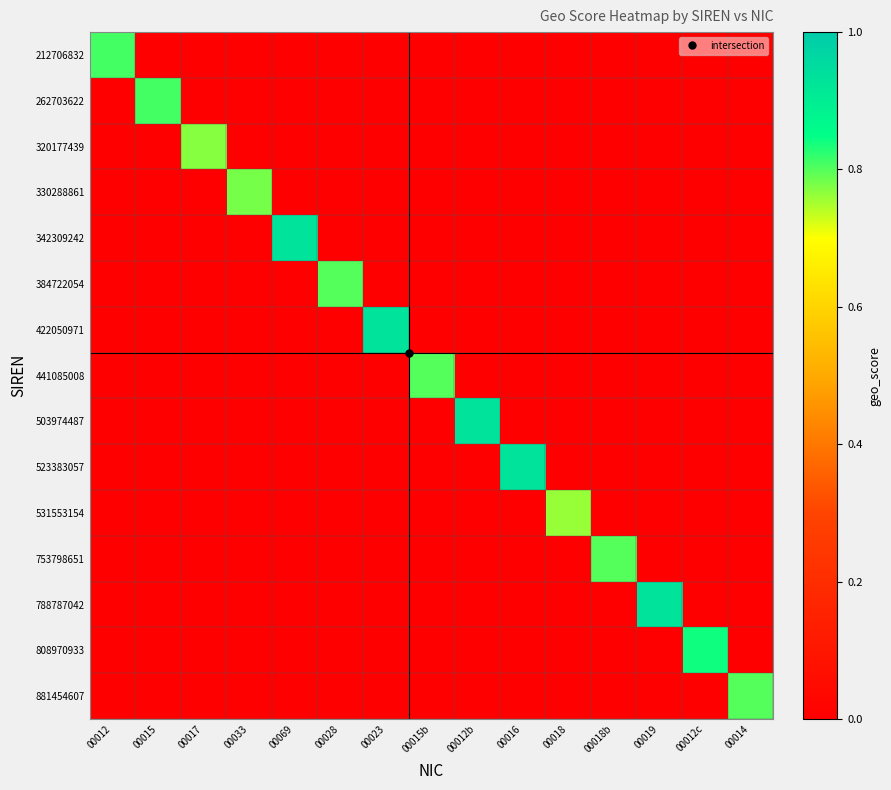

Which series has the widest spread of values?

342309242